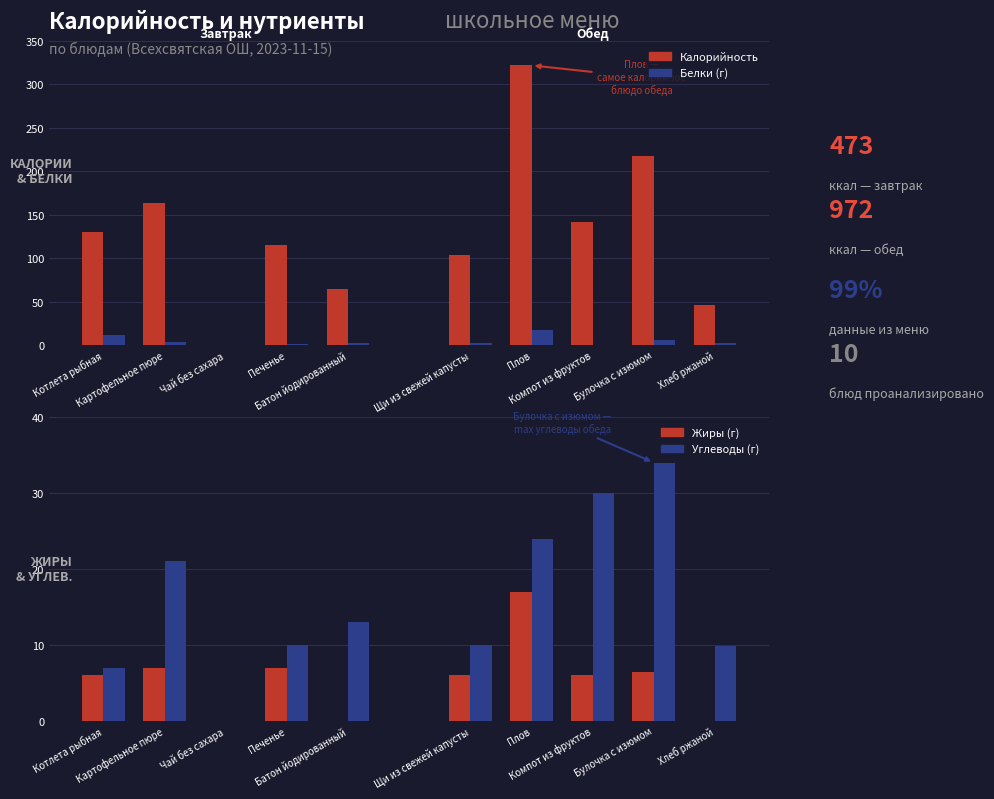

True or false: Завтрак – Углеводы has a value of 7 at Котлета рыбная.

True